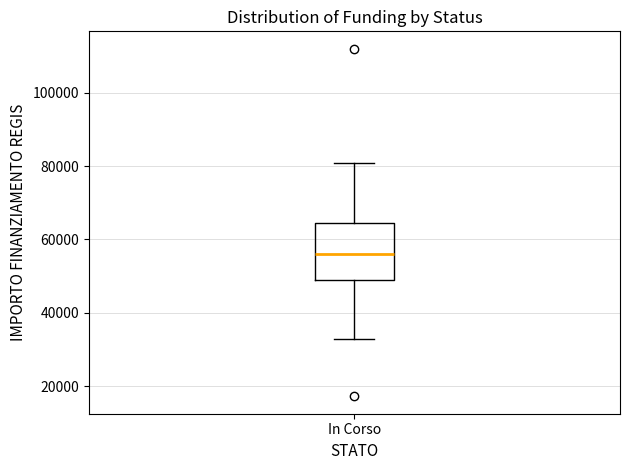

Where does the upper whisker of the box for In Corso end on the y-axis? The values are not printed on the chart, so give them approximately, as read against the axis.

80000